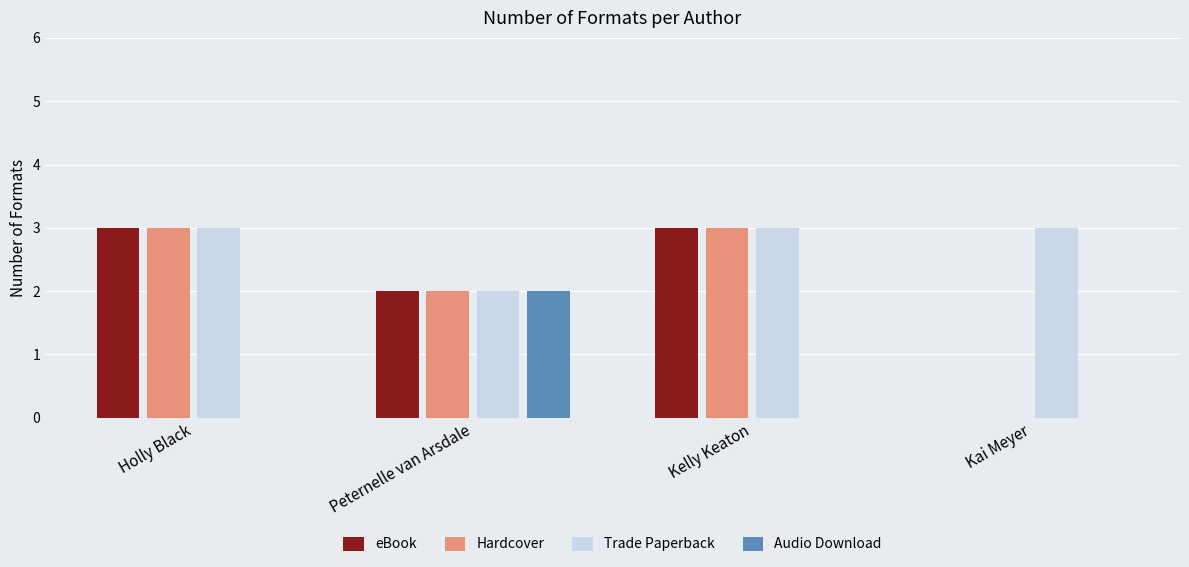

Count the number of data series in this chart.

4